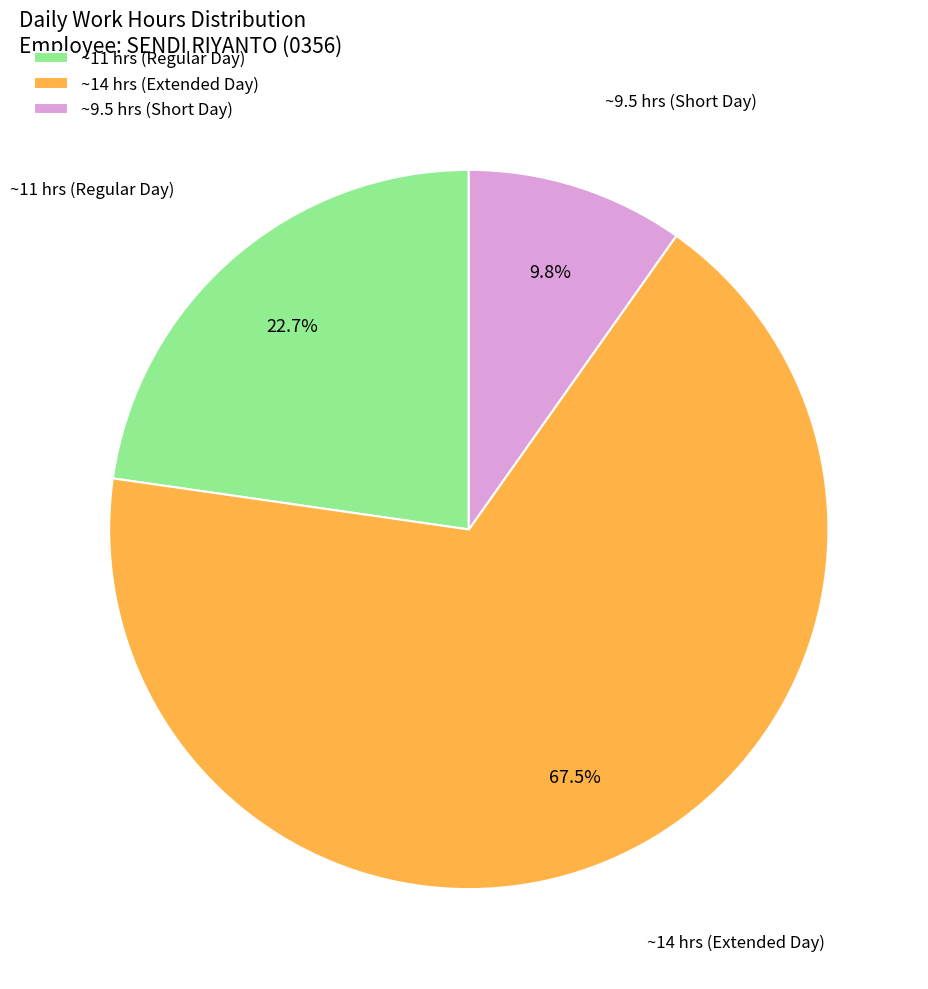

Rank the categories by value from highest to lowest.

~14 hrs (Extended Day), ~11 hrs (Regular Day), ~9.5 hrs (Short Day)